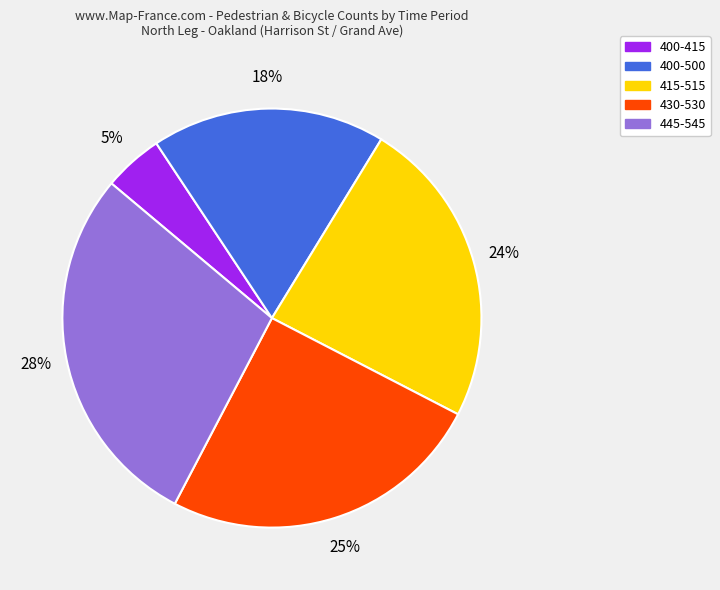

Which category has the biggest portion of the pie?

445-545